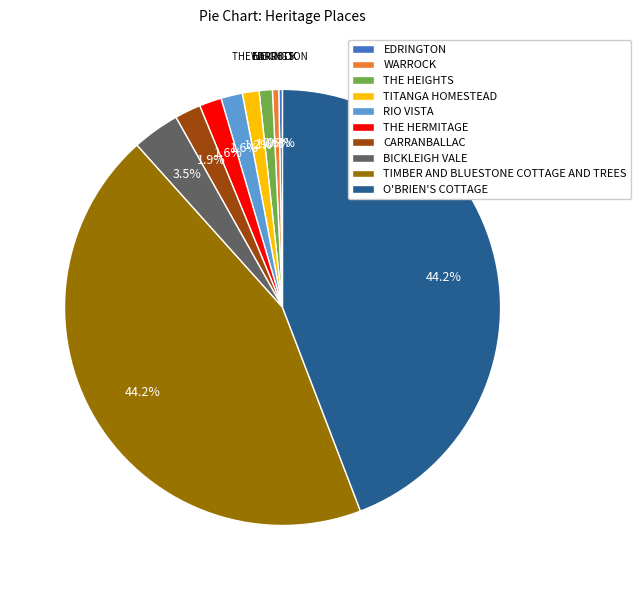

Does THE HERMITAGE account for over 50% of the chart?

No